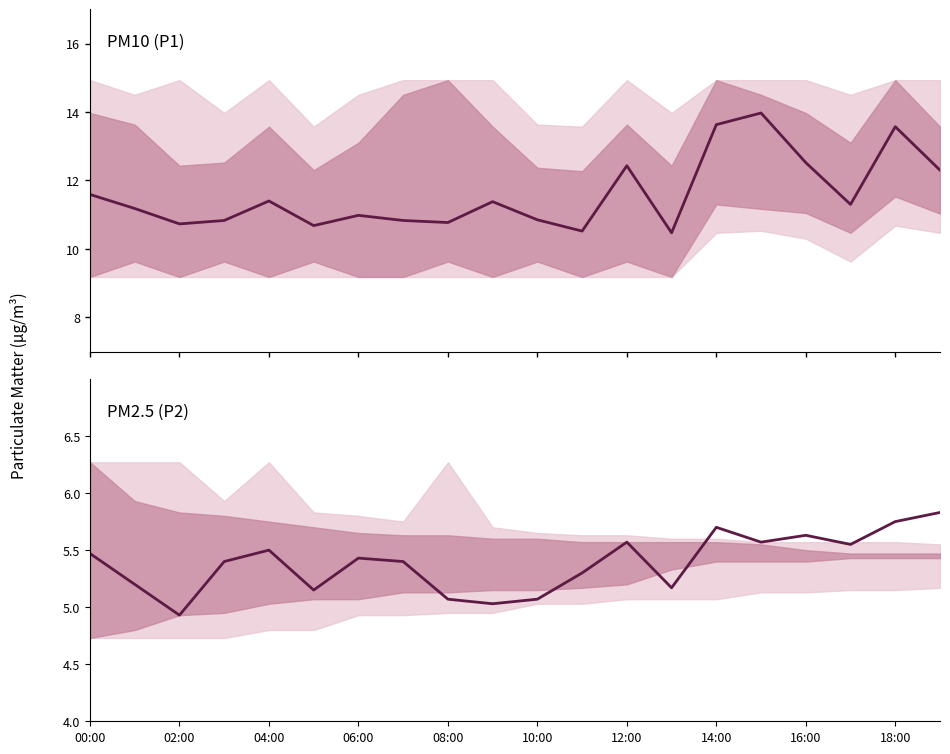

Which series changed the most between 04:00 and 15?

P1